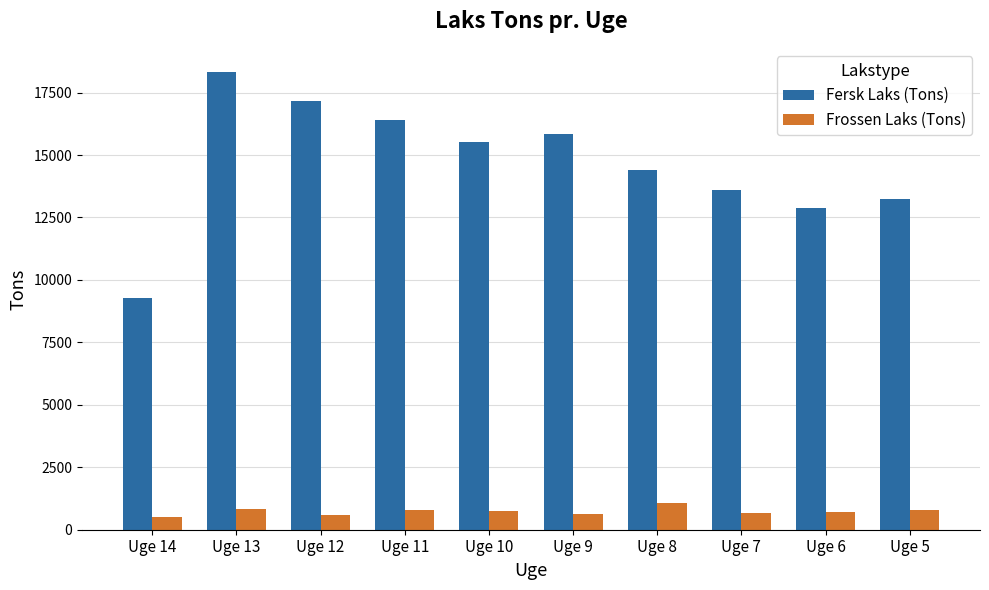

What is the value of the Fersk Laks (Tons) bar at the 1st from the left?

9286